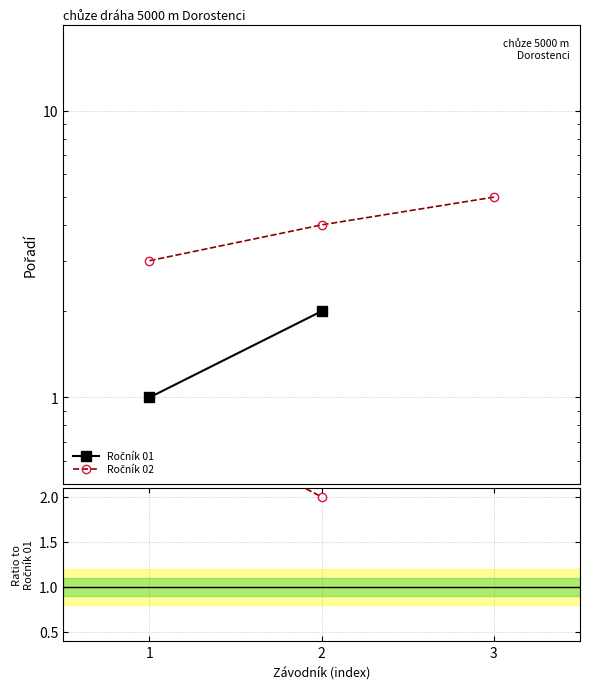

List the labels in order of value, largest first.

3, 2, 1